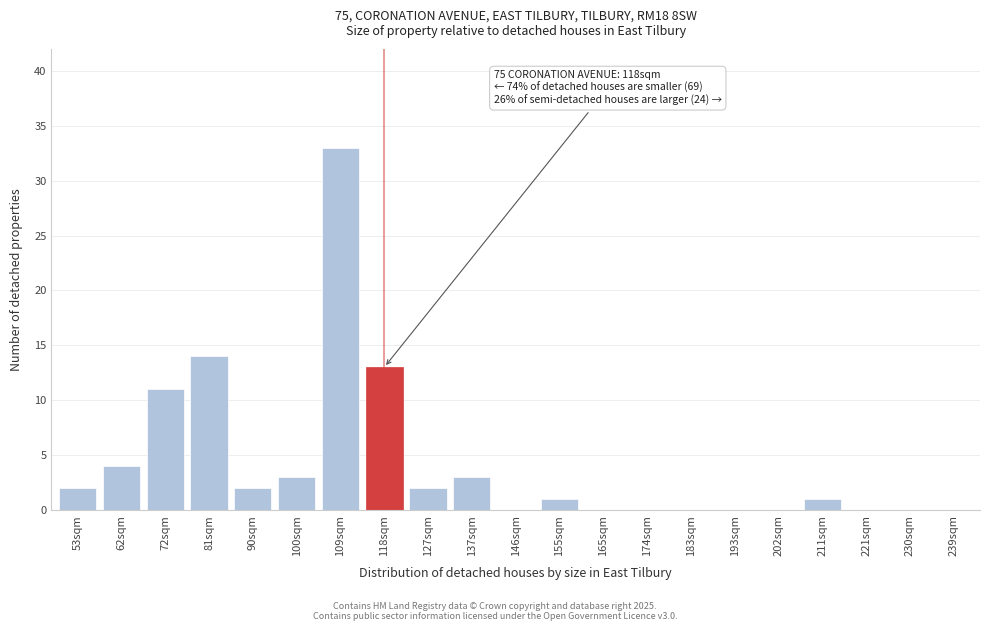

Reading left to right, what are all the values shown in this chart?

53sqm=2	62sqm=4	72sqm=11	81sqm=14	90sqm=2	100sqm=3	109sqm=33	118sqm=13	127sqm=2	137sqm=3	146sqm=0	155sqm=1	165sqm=0	174sqm=0	183sqm=0	193sqm=0	202sqm=0	211sqm=1	221sqm=0	230sqm=0	239sqm=0